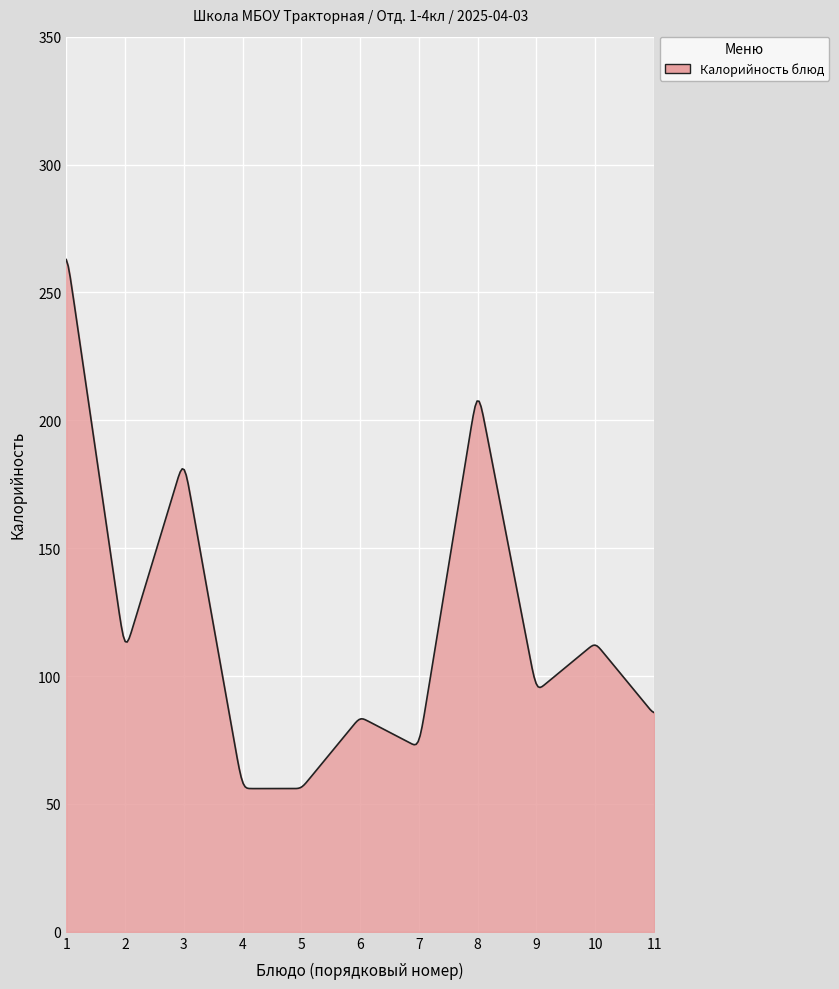

What is the greatest value displayed?

262.9